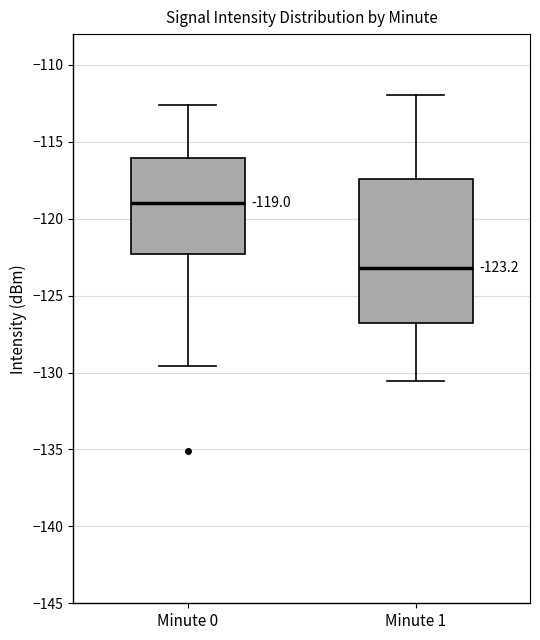

Comparing the boxes themselves (not the whiskers), which one is the tallest?

Minute 1